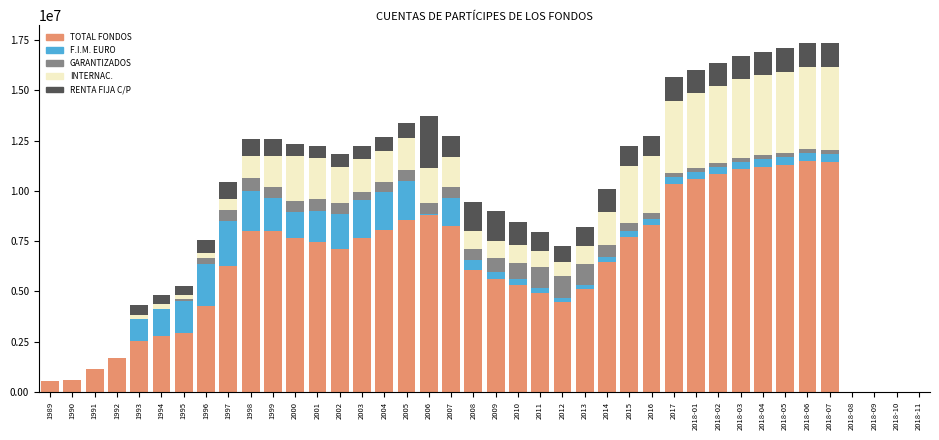

What are all the series names shown in the legend?

TOTAL FONDOS, F.I.M. EURO, GARANTIZADOS, INTERNAC., RENTA FIJA C/P